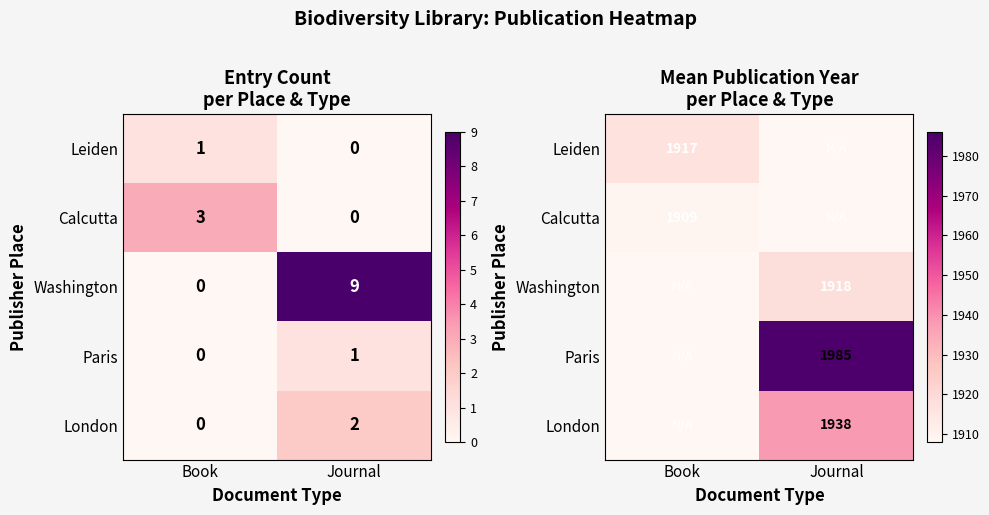

Rank the series at Book from lowest to highest value.

Washington, Paris, London, Calcutta, Leiden